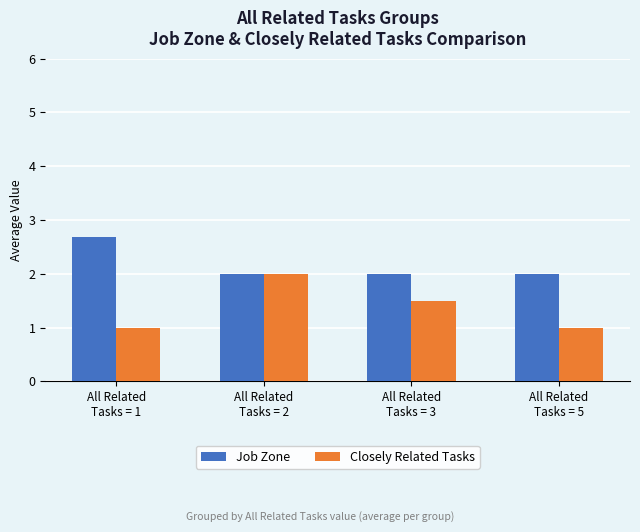

Reading left to right, extract all data points from this chart.

Job Zone: 2.7	2.0	2.0	2.0
Closely Related Tasks: 1.0	2.0	1.5	1.0